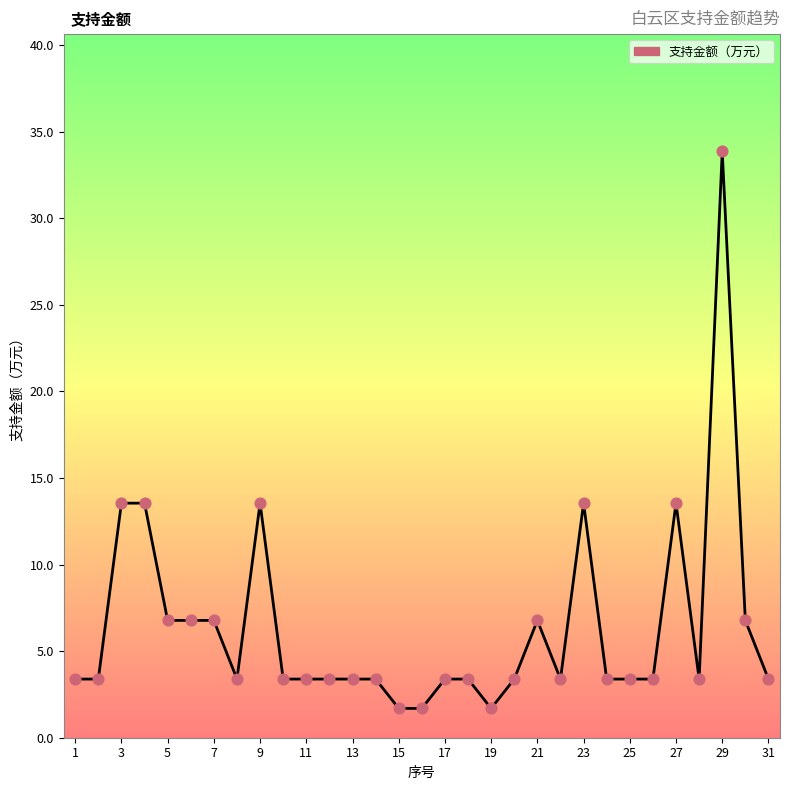

What is the difference between the maximum and minimum values?

32.2